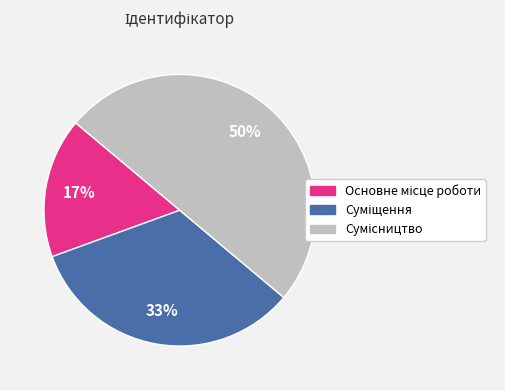

To the nearest percent, what is the difference between the largest and smallest slice percentages?

33%